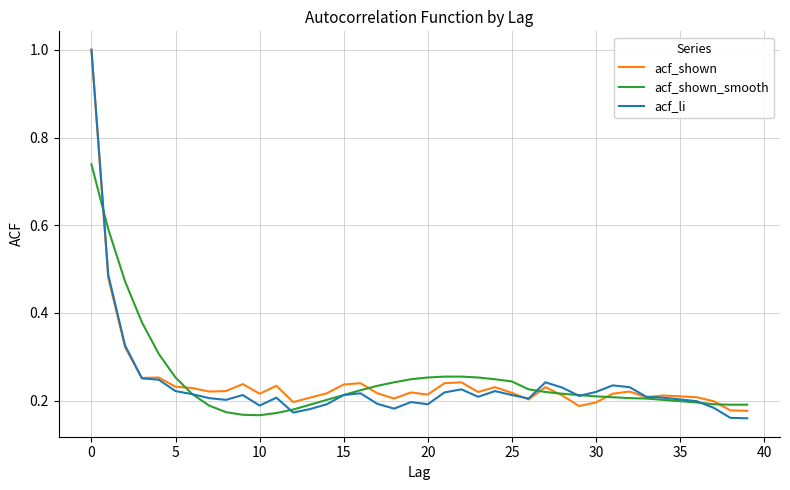

What is the greatest value displayed?

1.0